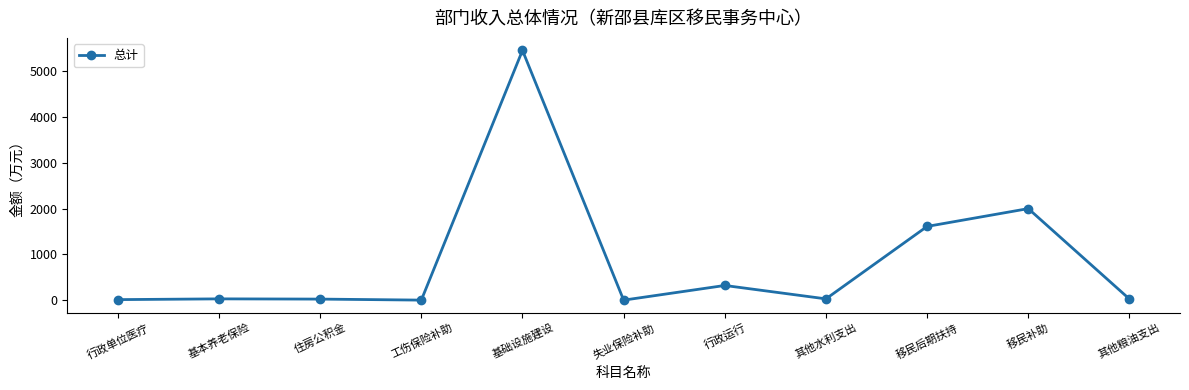

The value at 行政运行 is 321.1. True or false?

True